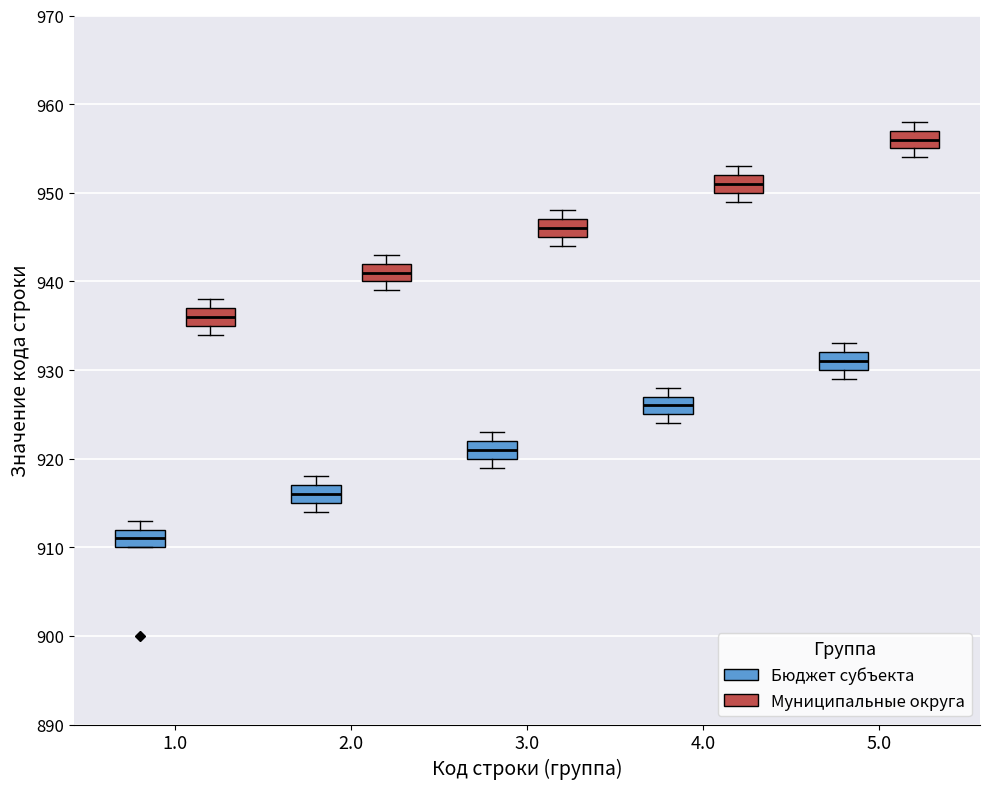

Which box has the lowest median line?

1.0 (Бюджет субъекта)